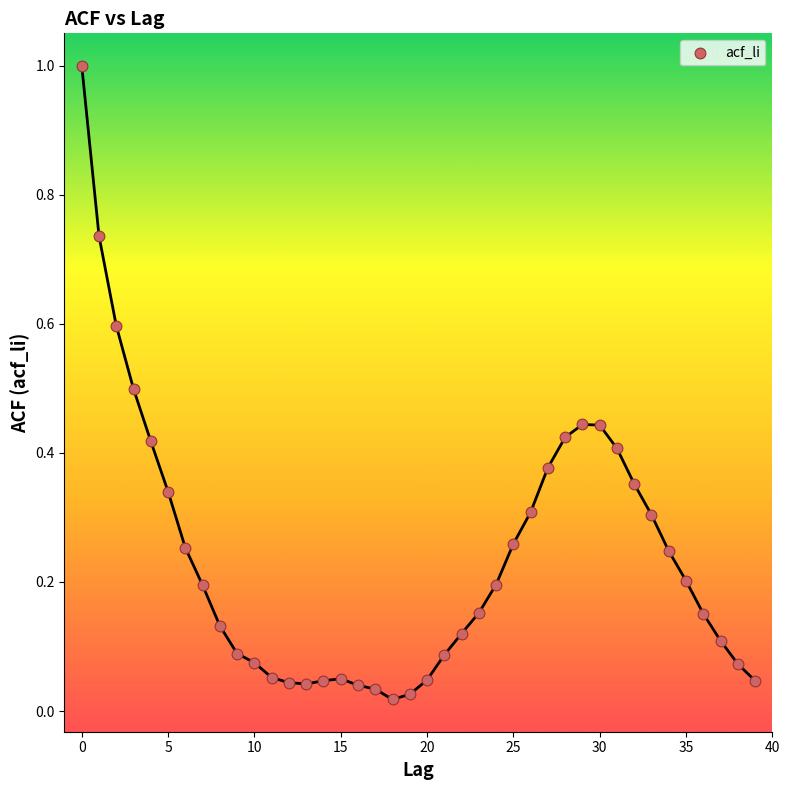

What is the range of Y values (max minus min)?

1.0